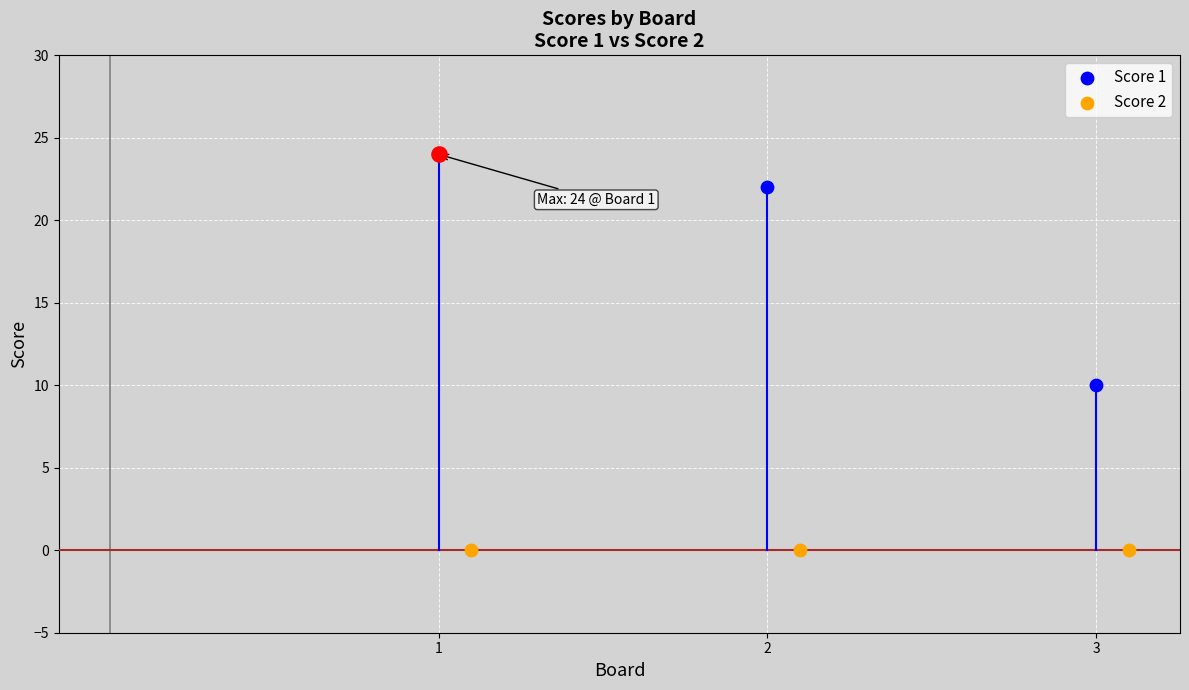

What is the total value across all series at 2?

22